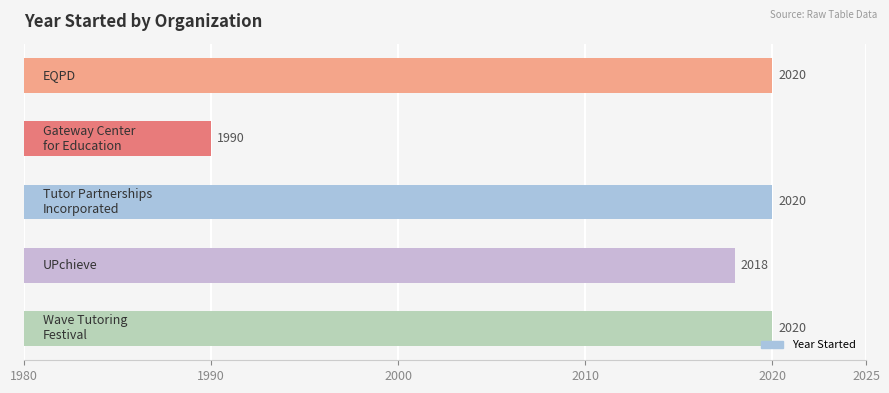

Reading top to bottom, what are all the values shown in this chart?

2020	1990	2020	2018	2020